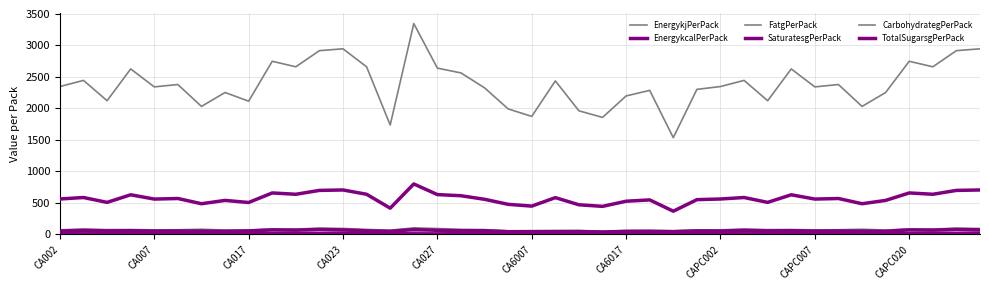

Does the chart have visible grid lines?

Yes